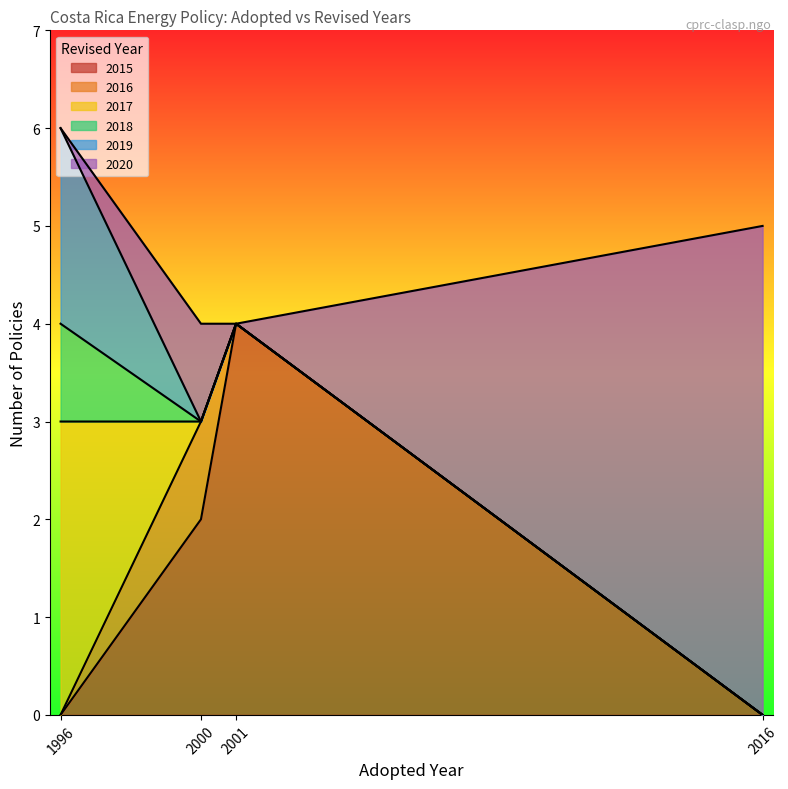

Count the number of categories in the chart.

19